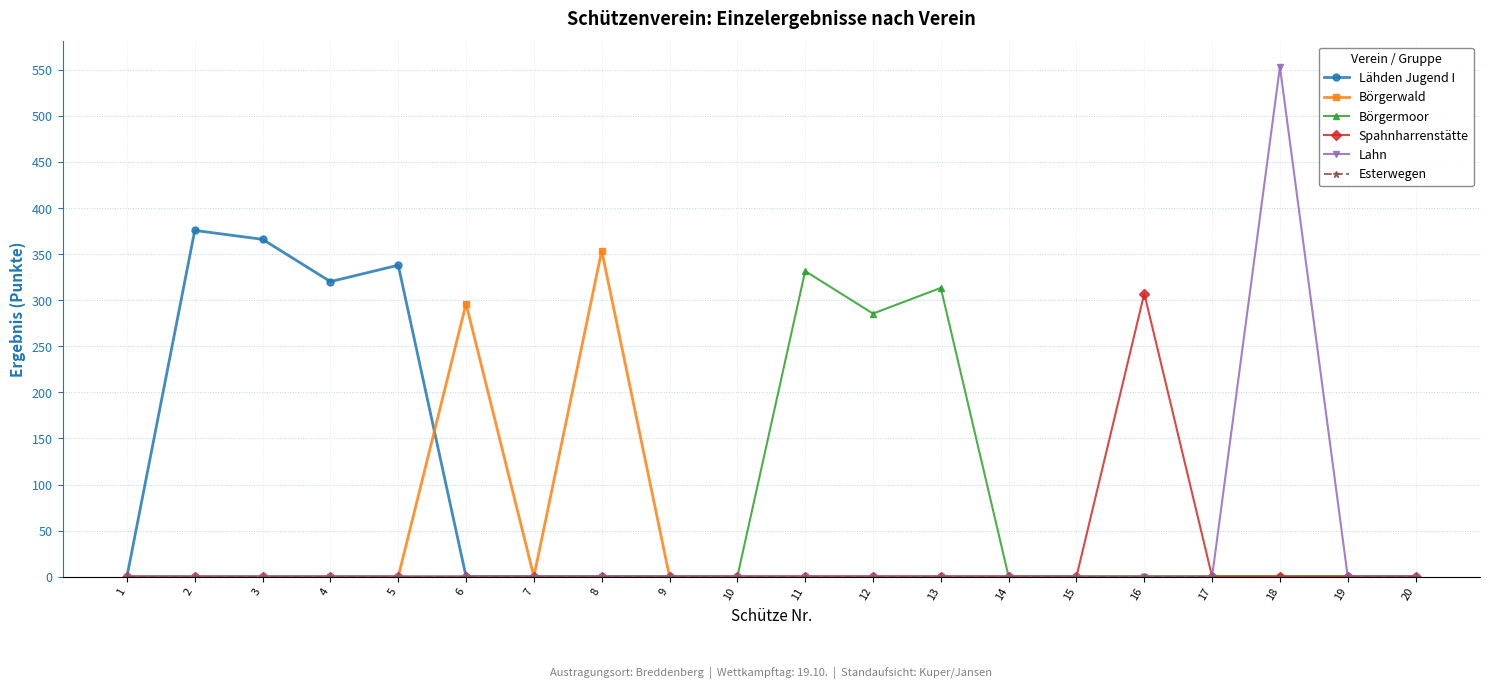

How many values in the Spahnharrenstätte series exceed 0?

1